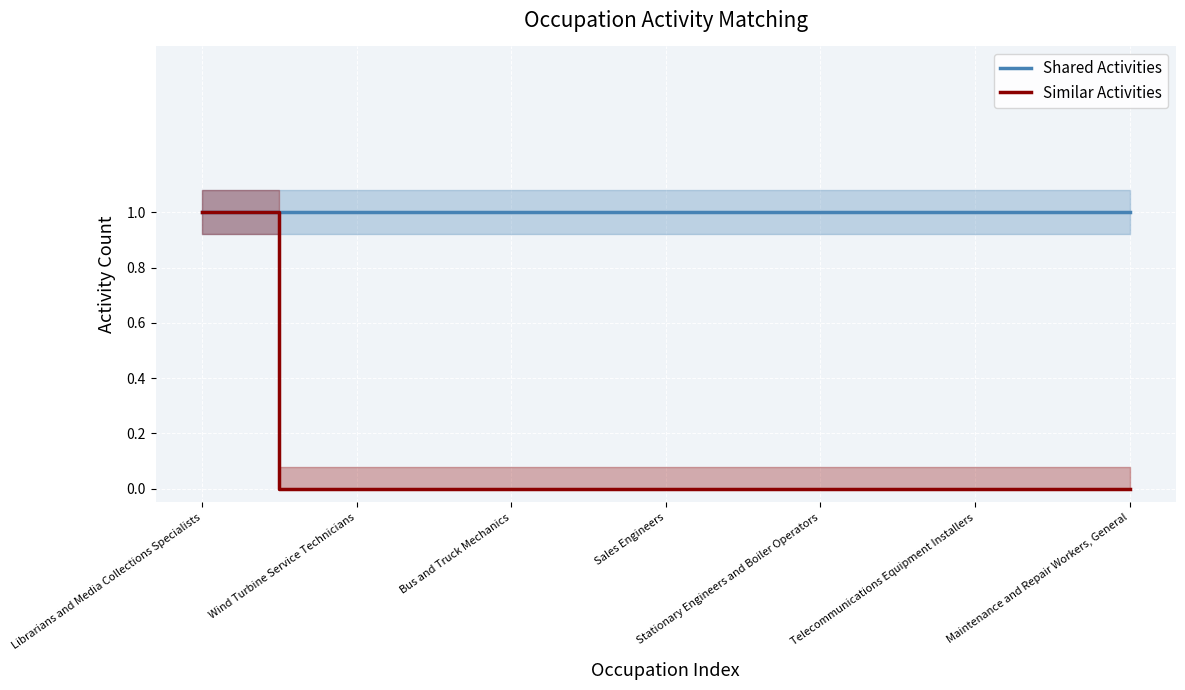

True or false: Similar Activities has a value of -1 at Telecommunications Equipment Installers.

False